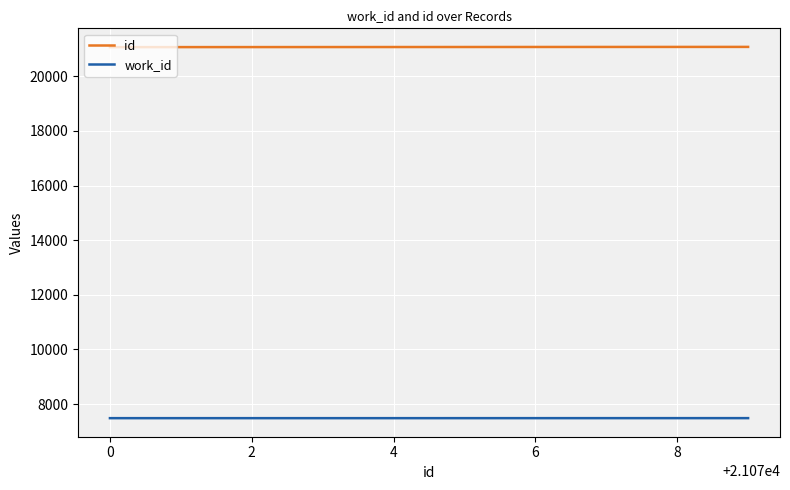

Which series has the largest total across all categories?

id